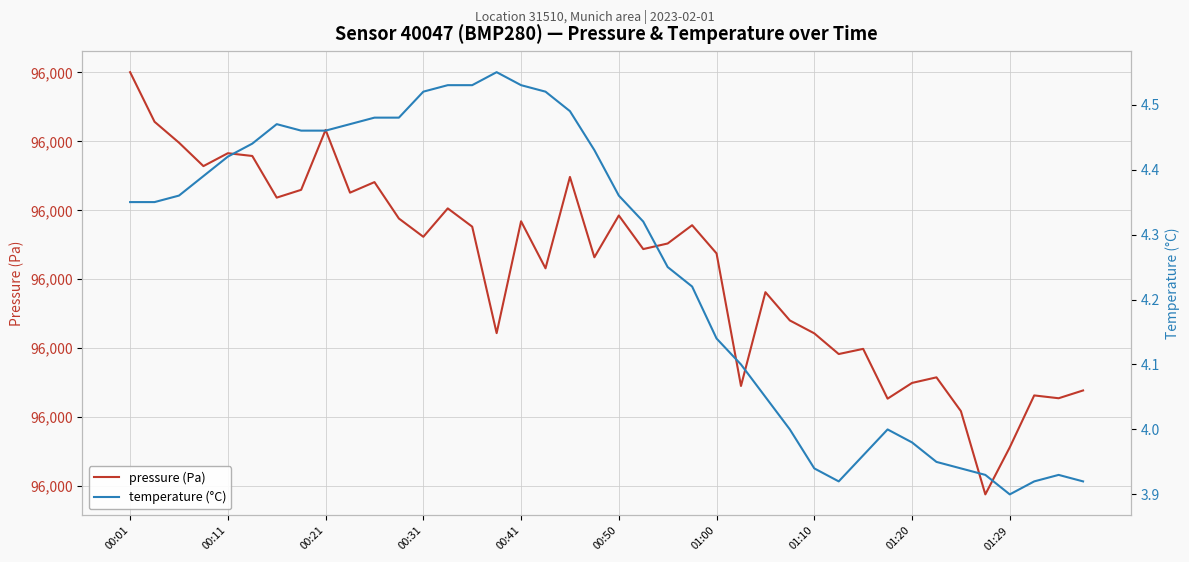

Rank the series by their average value, from lowest to highest.

temperature (°C), pressure (Pa)